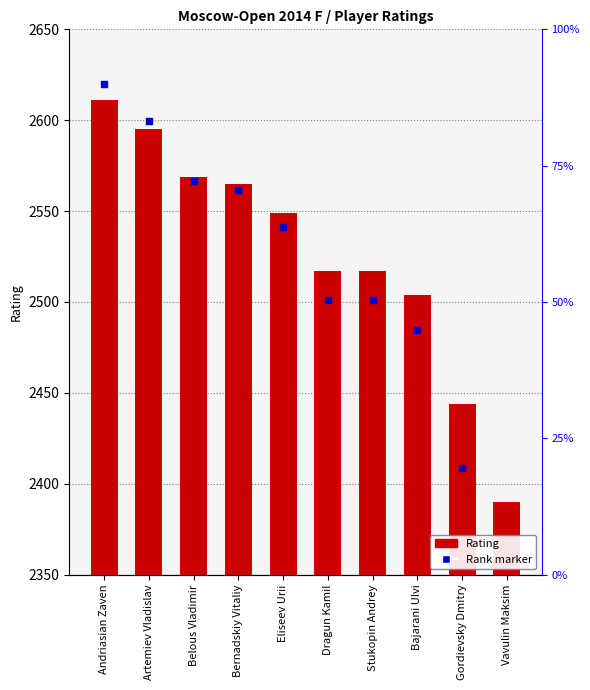

At which category is the sum across all series the highest?

Andriasian Zaven